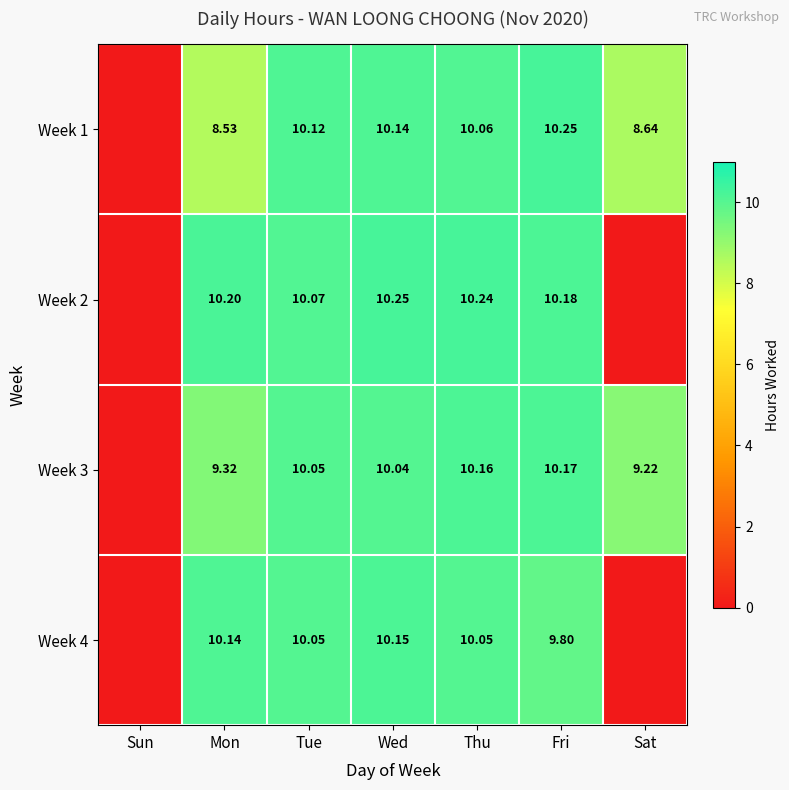

Which series changed the most between Mon and Wed?

Week 1